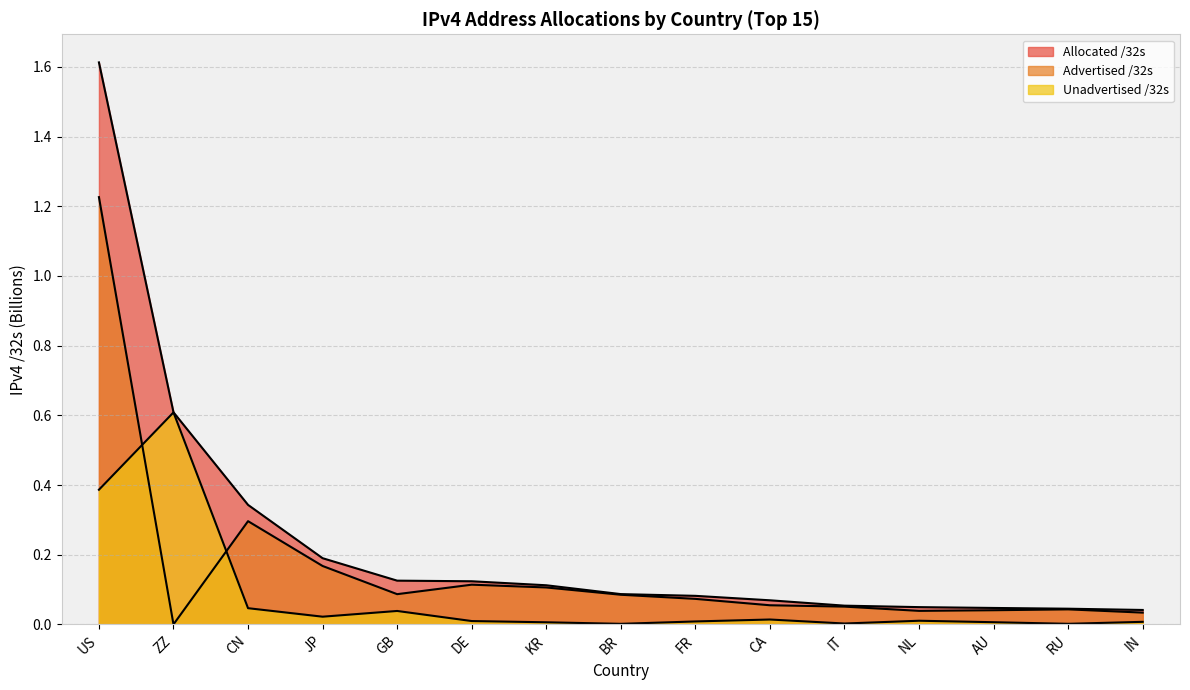

True or false: Allocated /32s and Advertised /32s intersect in this chart.

False